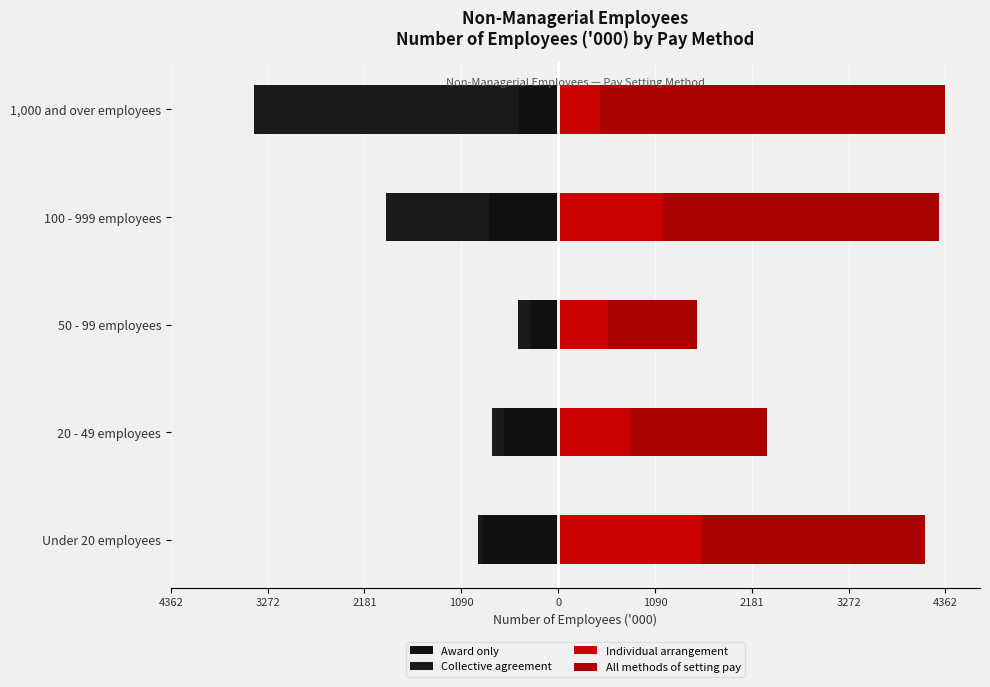

The value of All methods of setting pay at 1,000 and over employees is 1184.8. True or false?

False